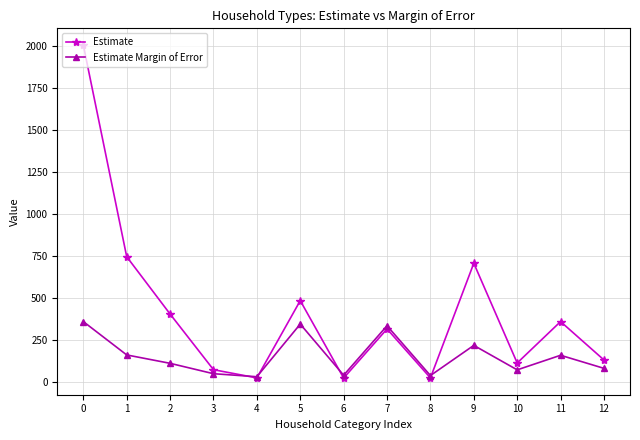

How many categories are shown in the chart?

13